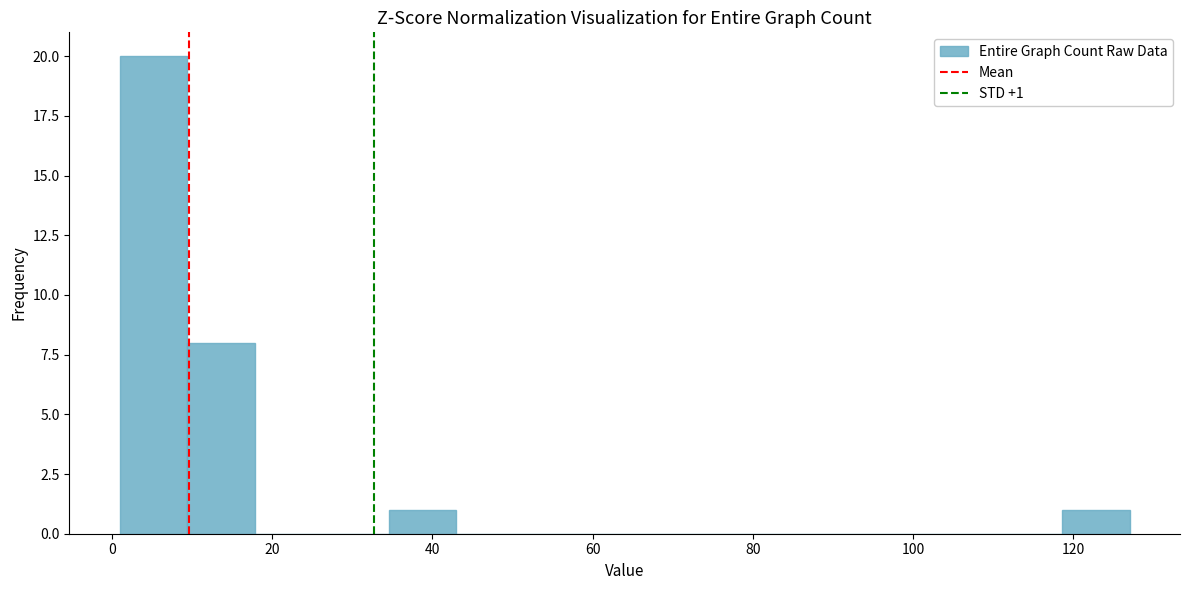

Over which range of the x-axis is the bar tallest?

1.0 to 9.4